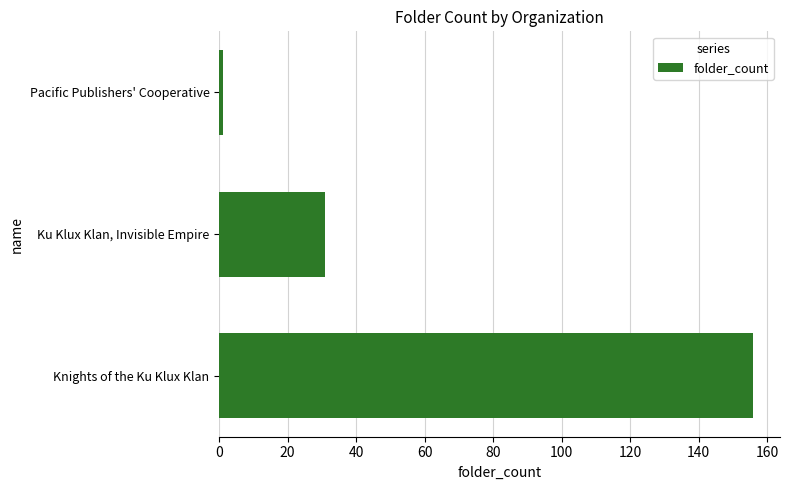

Are the bars horizontal?

Yes